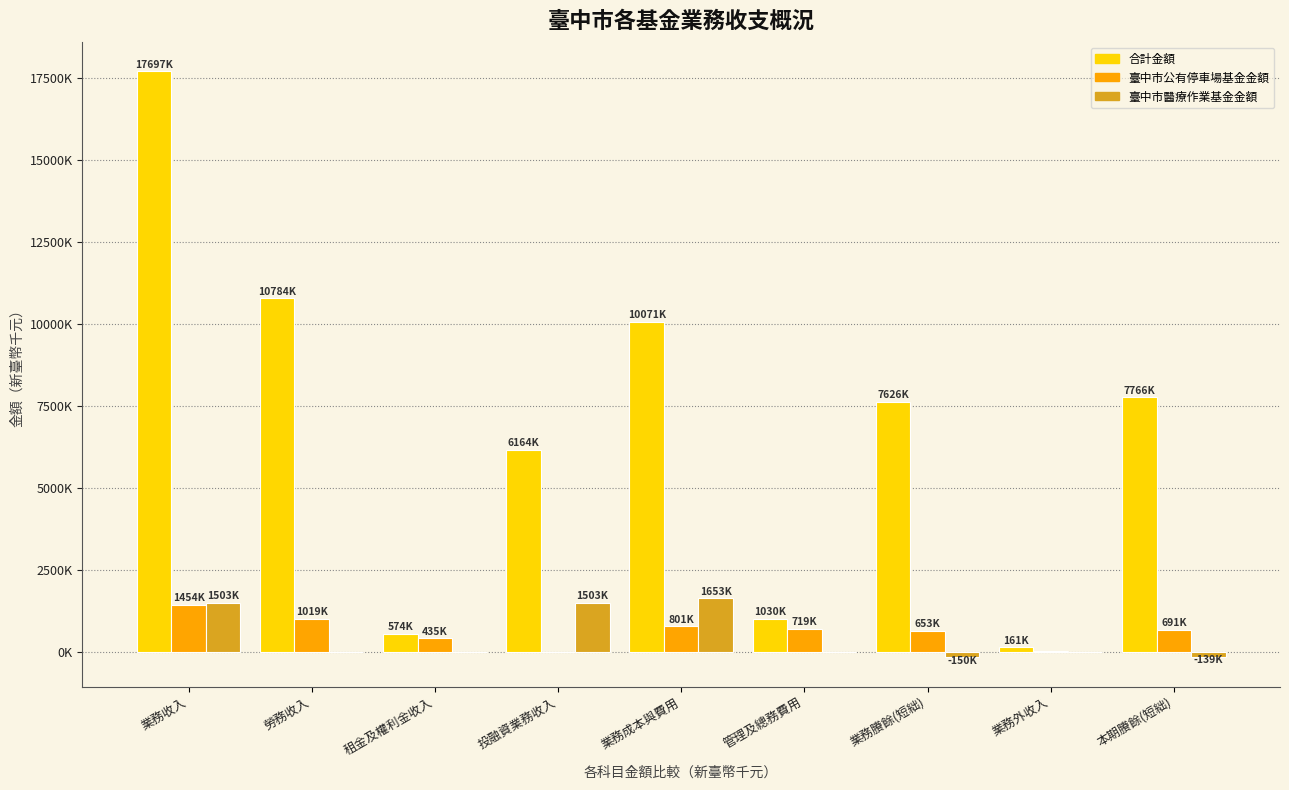

Reading right to left, extract all data points from this chart.

合計金額: 本期賸餘(短絀)=7765530	業務外收入=161450	業務賸餘(短絀)=7625810	管理及總務費用=1030399	業務成本與費用=10071474	投融資業務收入=6163918	租金及權利金收入=574348	勞務收入=10783877	業務收入=17697284
臺中市公有停車場基金金額: 本期賸餘(短絀)=690989	業務外收入=45700	業務賸餘(短絀)=652955	管理及總務費用=718903	業務成本與費用=801045	投融資業務收入=0	租金及權利金收入=435000	勞務收入=1019000	業務收入=1454000
臺中市醫療作業基金金額: 本期賸餘(短絀)=-138689	業務外收入=10885	業務賸餘(短絀)=-149574	管理及總務費用=5218	業務成本與費用=1653020	投融資業務收入=1503446	租金及權利金收入=0	勞務收入=0	業務收入=1503446